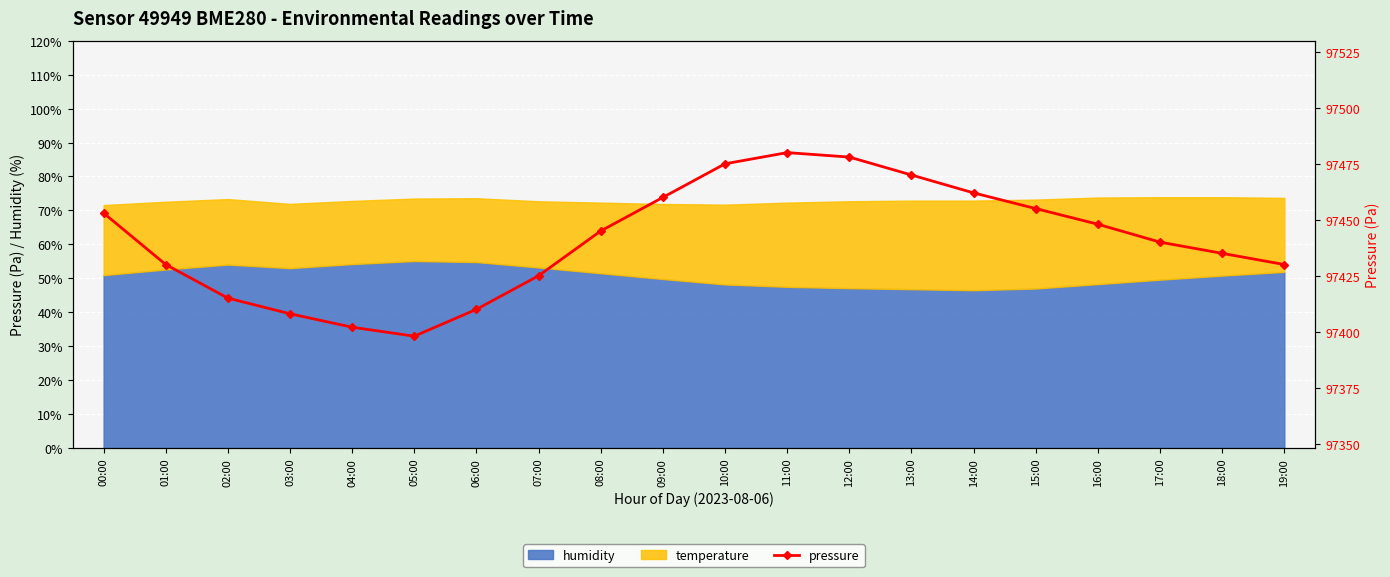

The value at 18:00 is 97435. True or false?

True